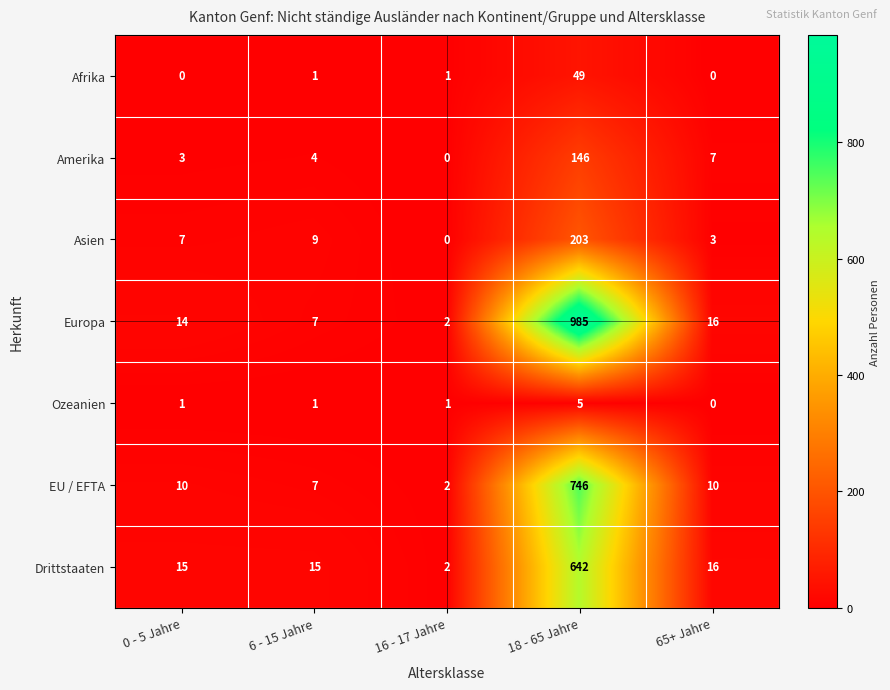

Between 0 - 5 Jahre and 16 - 17 Jahre, which series saw the biggest shift?

Drittstaaten